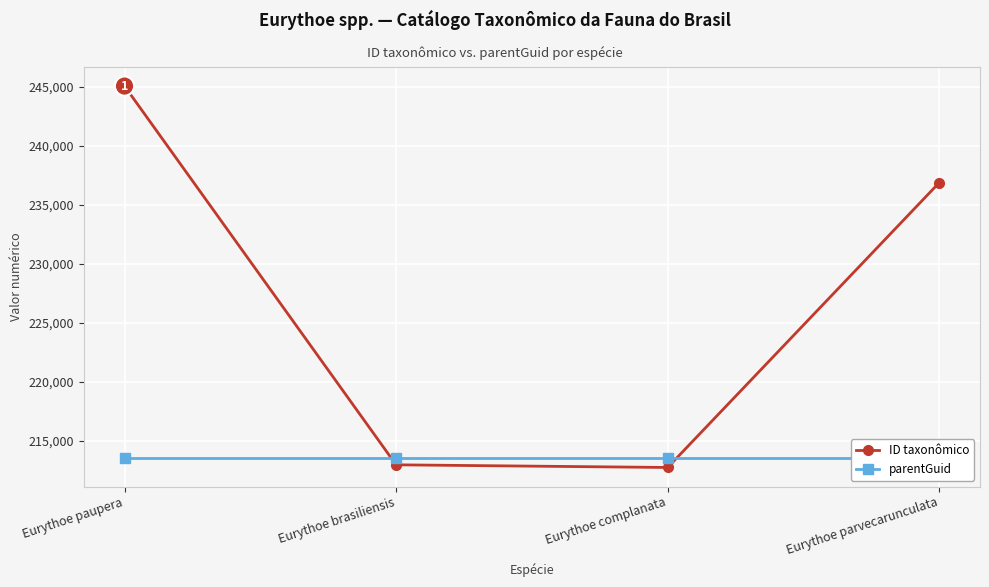

Does the chart display data point markers on the line(s)?

Yes